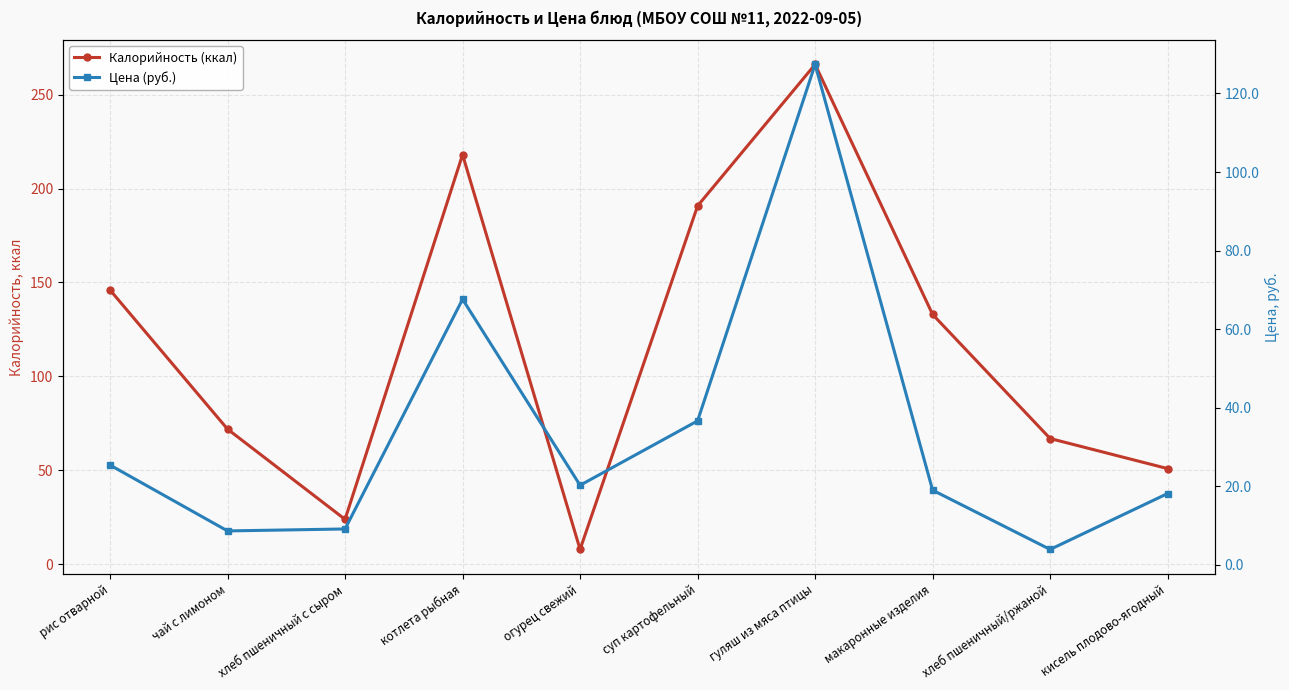

What is the spread (max minus min) of values at рис отварной?

120.6